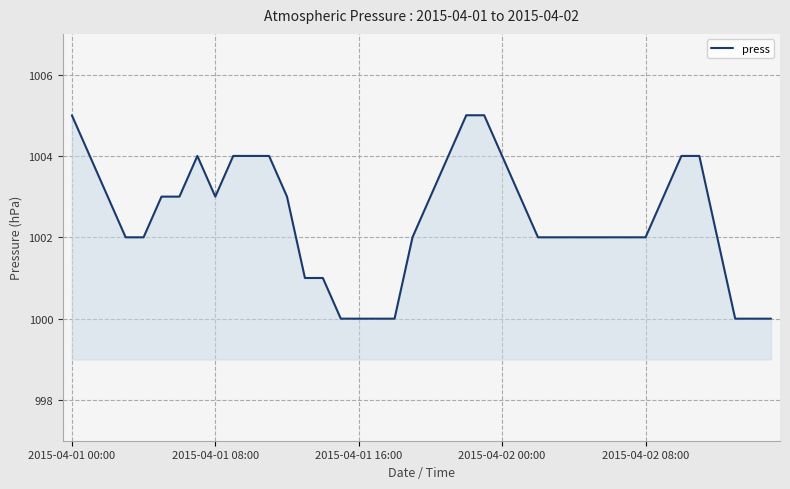

What is the difference between the maximum and minimum values?

5